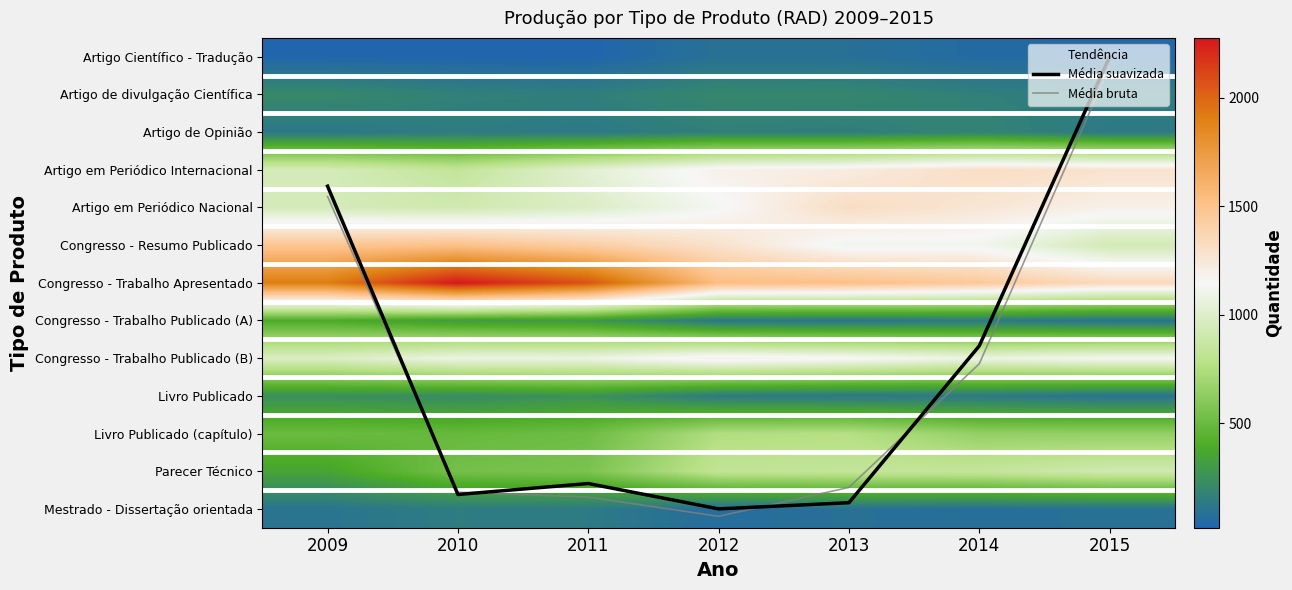

Which label corresponds to the smallest value in the chart?

2015